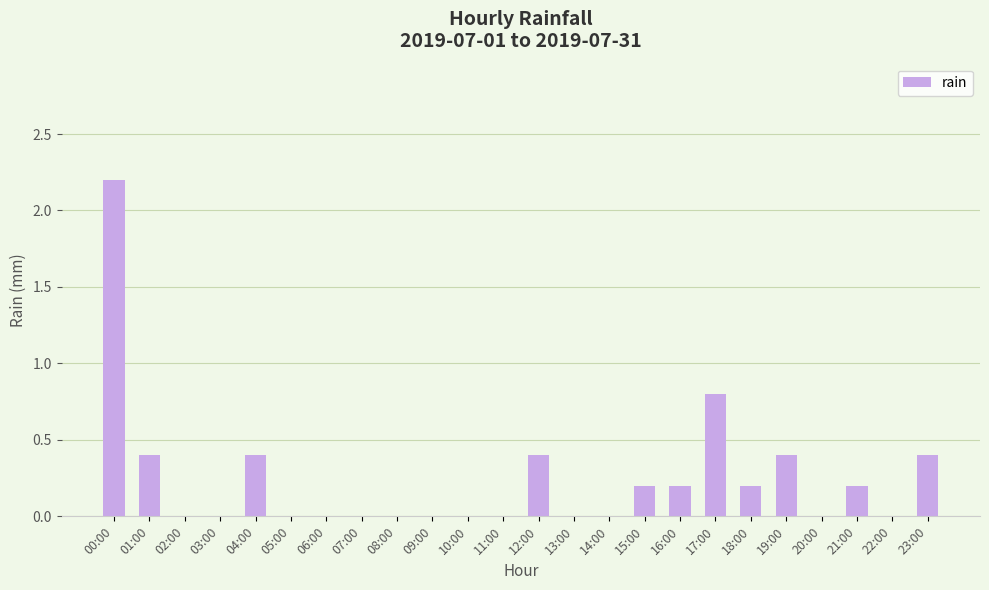

Read the value at 19:00.

0.4